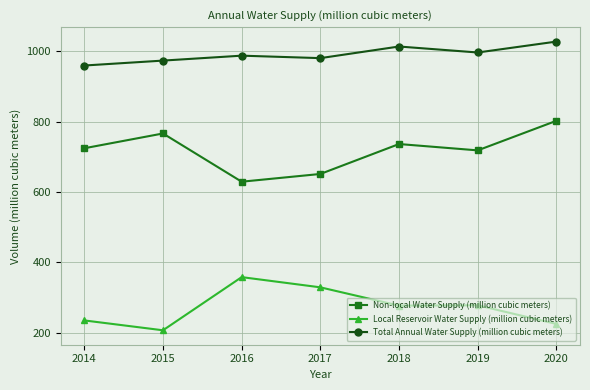

Is it true that Non-local Water Supply (million cubic meters) equals 1238 at 2014?

False